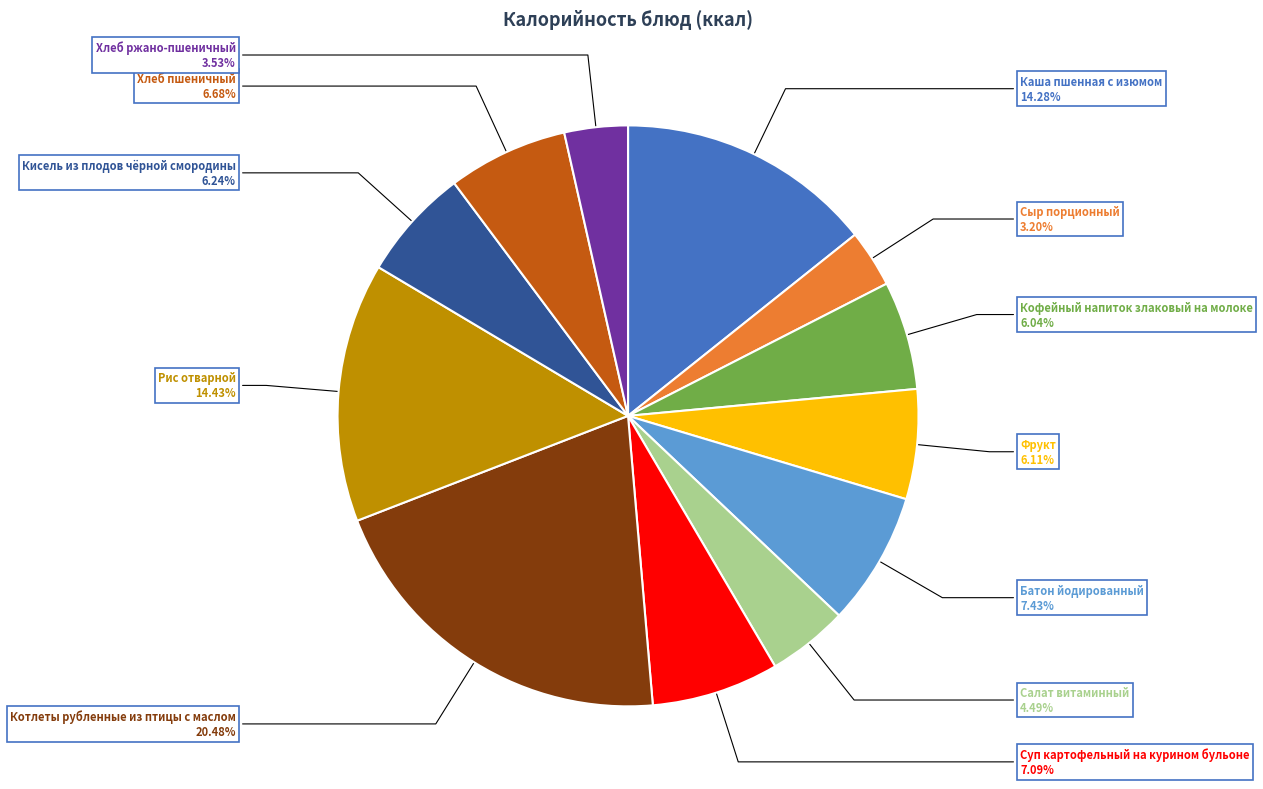

Does any single category account for the majority?

No